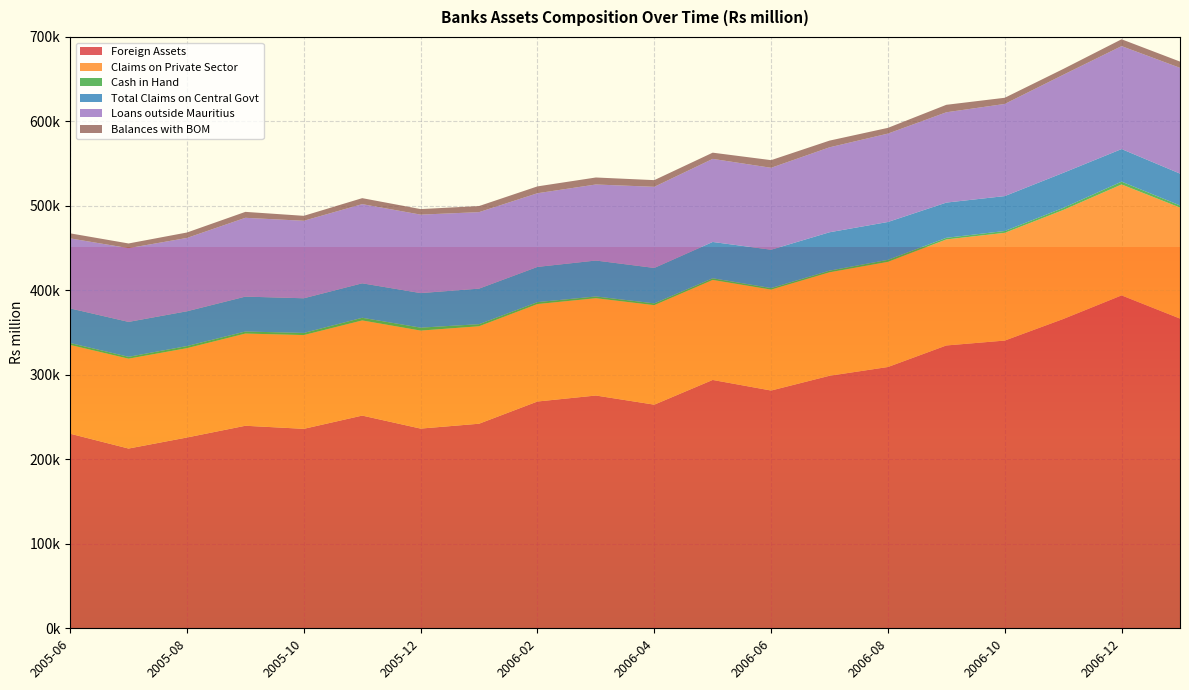

Reading left to right, transcribe all the data shown in this chart.

Foreign Assets: 2005-06=230348.5	2005-07=212779.3	2005-08=225863.9	2005-09=239756.5	2005-10=236106.8	2005-11=251795.1	2005-12=236399.9	2006-01=242164.4	2006-02=268455.6	2006-03=275546.8	2006-04=264719.2	2006-05=293977.9	2006-06=281455.9	2006-07=298927.0	2006-08=309306.0	2006-09=334792.4	2006-10=340600.9	2006-11=366109.1	2006-12=394069.4	2007-01=366622.8
Claims on Private Sector: 2005-06=105066.4	2005-07=106387.9	2005-08=105751.4	2005-09=109143.8	2005-10=111006.9	2005-11=112633.5	2005-12=116014.3	2006-01=115365.0	2006-02=115374.8	2006-03=115187.4	2006-04=117809.5	2006-05=118389.6	2006-06=119471.4	2006-07=122489.7	2006-08=124473.7	2006-09=125528.9	2006-10=127522.7	2006-11=129013.0	2006-12=131332.5	2007-01=131417.7
Cash in Hand: 2005-06=2288.3	2005-07=2182.6	2005-08=2489.2	2005-09=2408.9	2005-10=2520.6	2005-11=3146.6	2005-12=3479.8	2006-01=2461.3	2006-02=2252.1	2006-03=2081.6	2006-04=2095.2	2006-05=1985.3	2006-06=1815.9	2006-07=1950.5	2006-08=2387.9	2006-09=1917.4	2006-10=2196.8	2006-11=2463.8	2006-12=3322.2	2007-01=2515.3
Total Claims on Central Govt: 2005-06=40966.2	2005-07=41353.9	2005-08=41183.9	2005-09=41319.9	2005-10=41036.8	2005-11=40810.9	2005-12=40922.4	2006-01=42081.3	2006-02=41710.7	2006-03=42535.4	2006-04=41950.1	2006-05=42966.4	2006-06=45392.8	2006-07=45434.7	2006-08=44810.7	2006-09=41695.8	2006-10=41306.8	2006-11=41530.7	2006-12=38568.4	2007-01=37693.8
Loans outside Mauritius: 2005-06=82878.8	2005-07=87298.2	2005-08=86794.2	2005-09=93288.5	2005-10=91730.7	2005-11=93714.9	2005-12=92862.8	2006-01=90555.1	2006-02=87216.5	2006-03=90013.4	2006-04=96038.5	2006-05=98353.4	2006-06=96982.7	2006-07=100554.0	2006-08=104621.0	2006-09=106898.8	2006-10=109075.1	2006-11=116058.2	2006-12=121864.8	2007-01=125180.7
Balances with BOM: 2005-06=5972.1	2005-07=5537.3	2005-08=6434.6	2005-09=7026.5	2005-10=5859.5	2005-11=7077.8	2005-12=6541.8	2006-01=7203.3	2006-02=8092.2	2006-03=8270.0	2006-04=7897.6	2006-05=7344.8	2006-06=9046.8	2006-07=7931.5	2006-08=6790.9	2006-09=8839.8	2006-10=7297.4	2006-11=6879.5	2006-12=8087.3	2007-01=7414.5